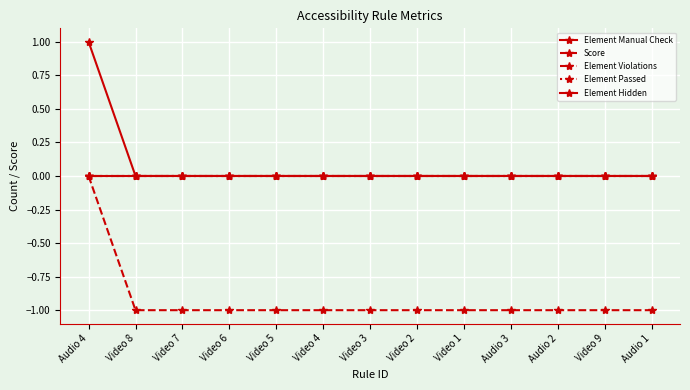

True or false: Element Passed and Element Hidden intersect in this chart.

False